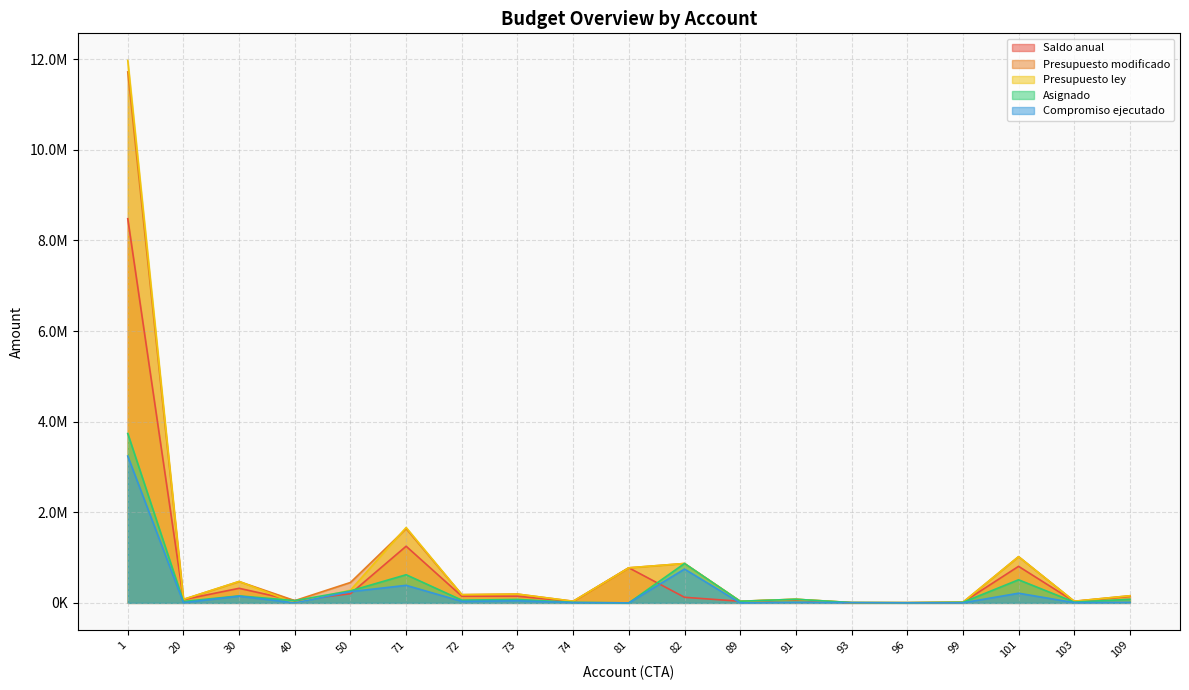

At which label is Saldo anual closest to 4239721?

71